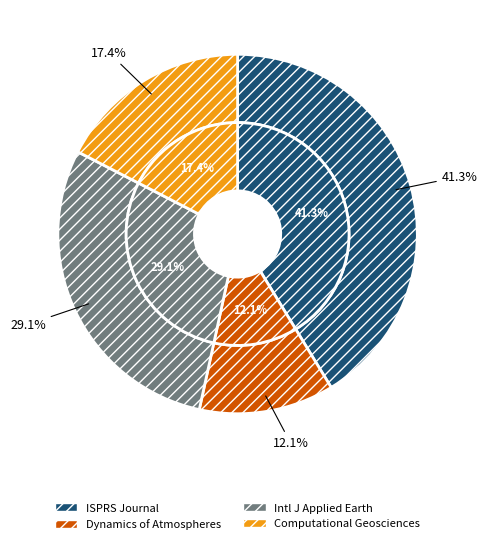

Which slice is the largest?

ISPRS Journal of Photogrammetry